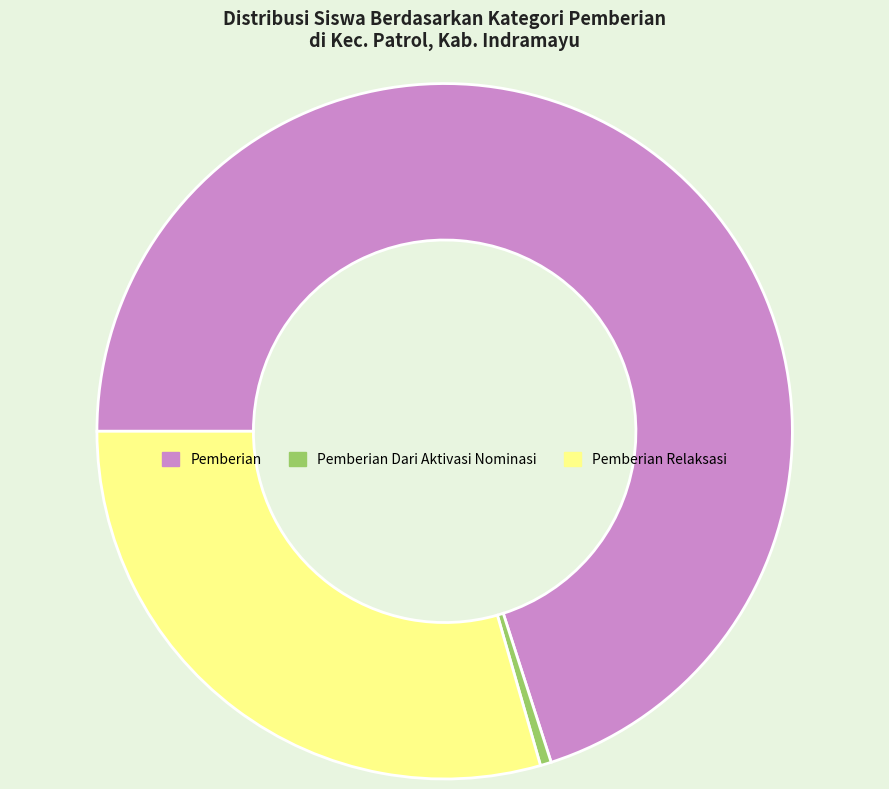

Is there any slice that represents more than half of the pie?

Yes